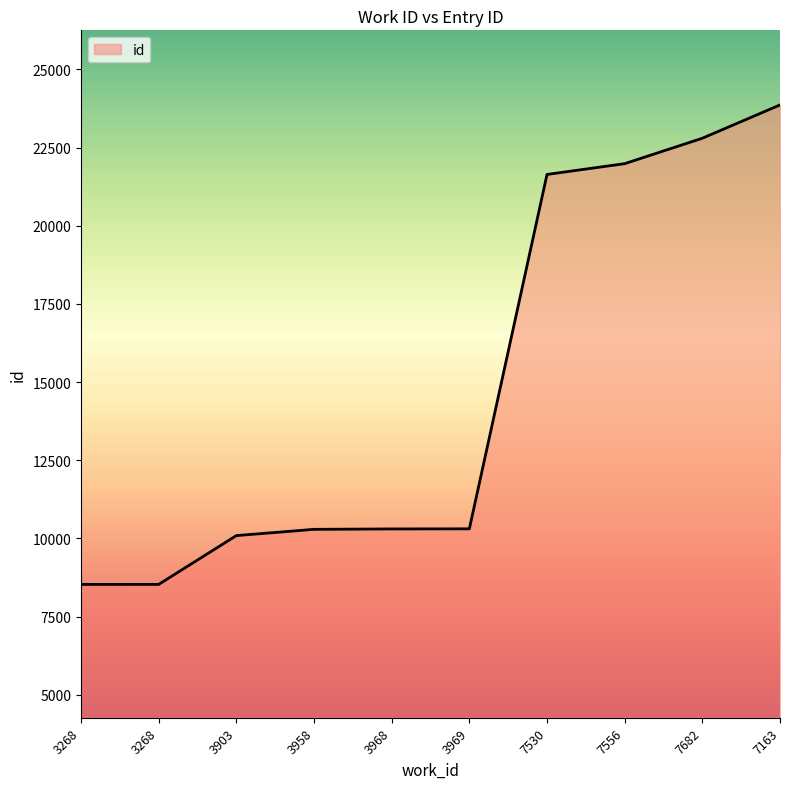

What is the sum of the values at 3268 and 3268?

17055